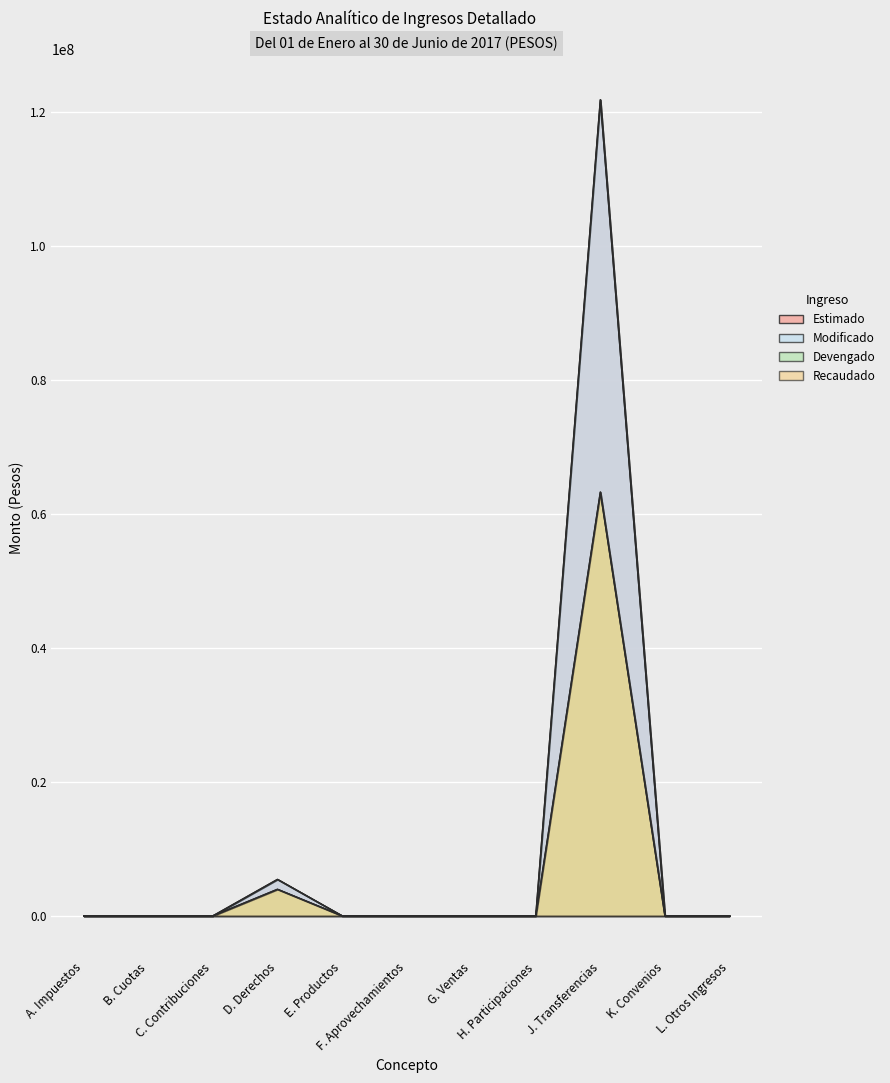

What is the sum of all Devengado values?

67225434.2